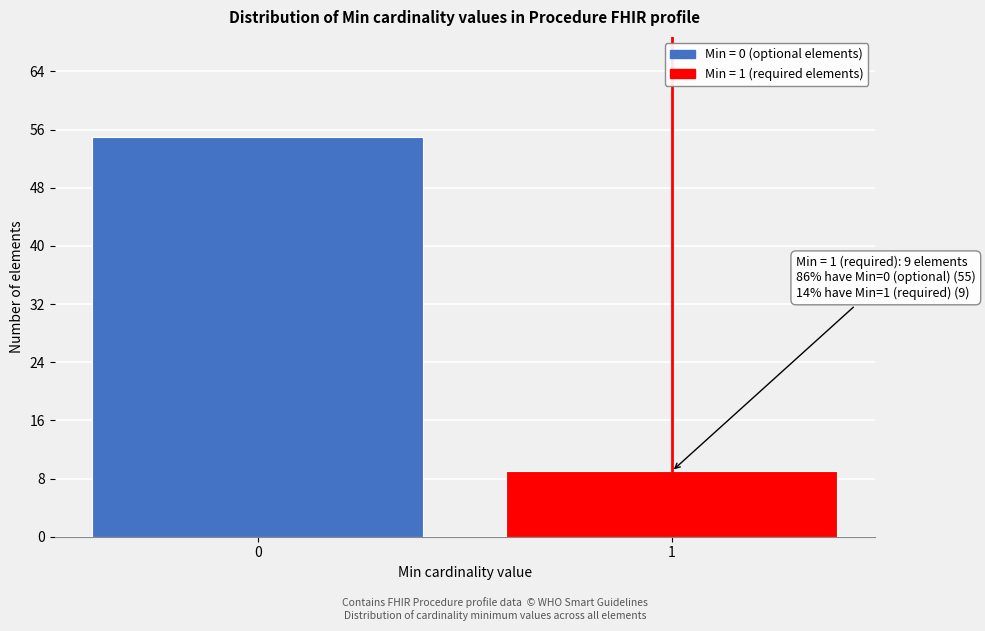

Reading left to right, extract all data points from this chart.

55	9